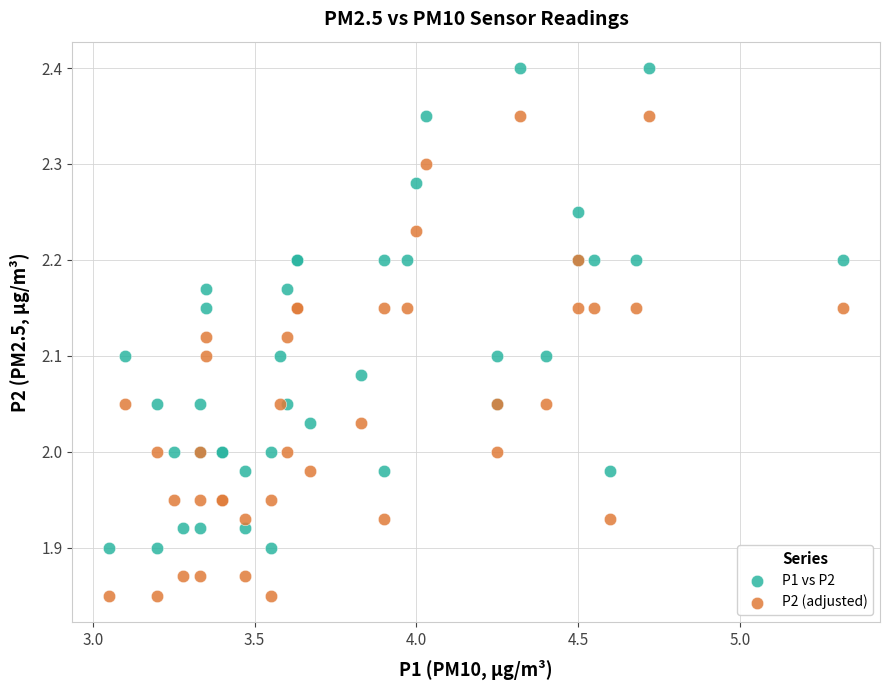

Which series contains the lowest Y value?

P2 (adjusted)